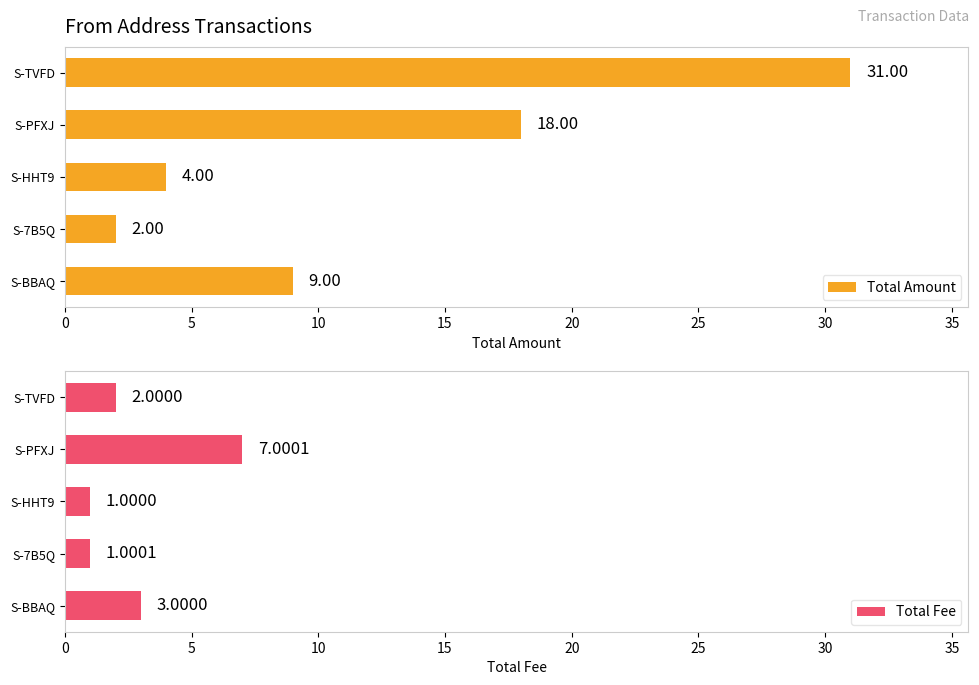

What is the value of the Total Fee bar at the 2nd from the left?

7.0